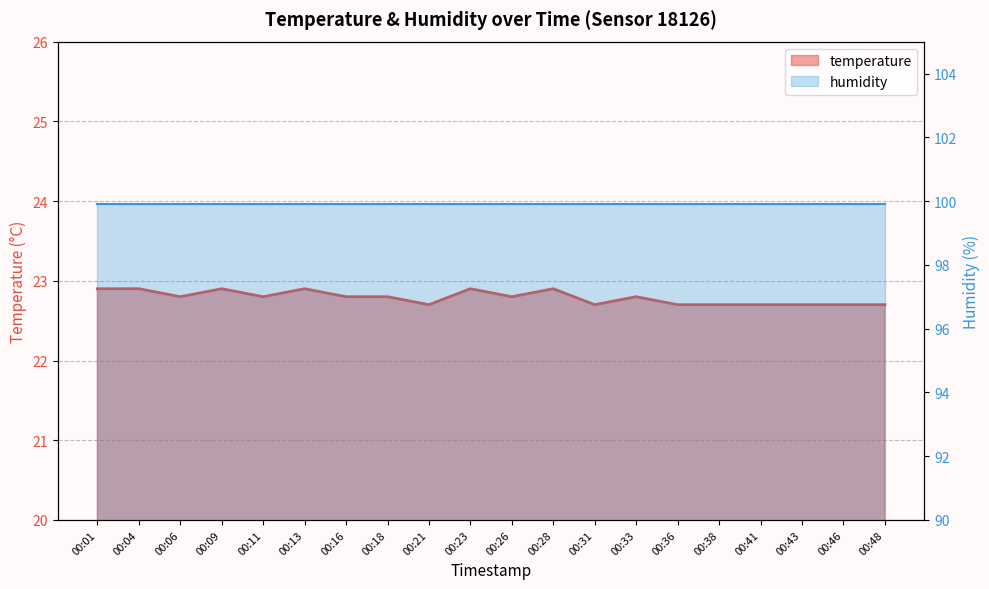

What is the sum of the values at 00:36 and 00:28?

45.6